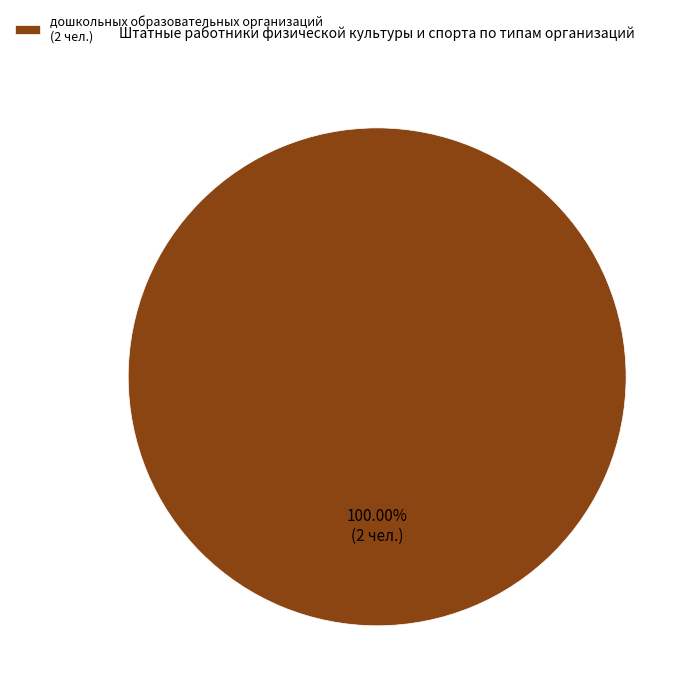

Is there a majority slice in this chart?

Yes